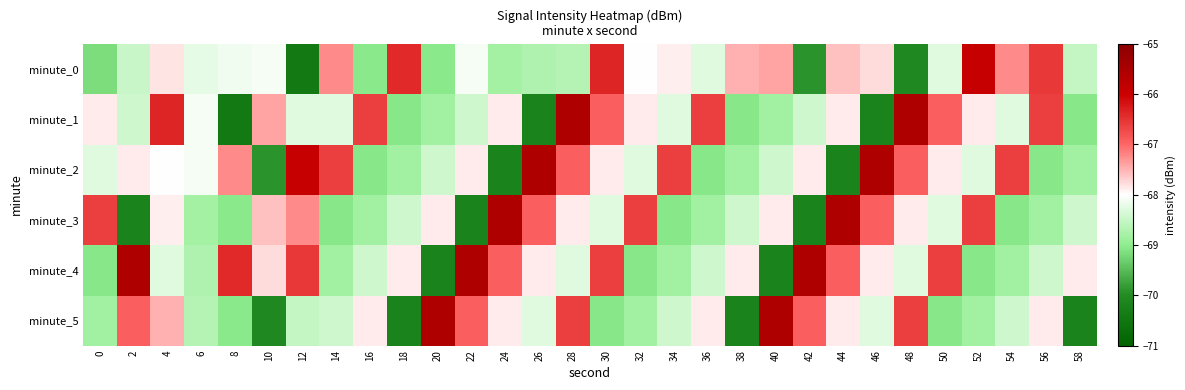

At 50, list the series in order from largest to smallest.

minute_4, minute_1, minute_2, minute_3, minute_0, minute_5